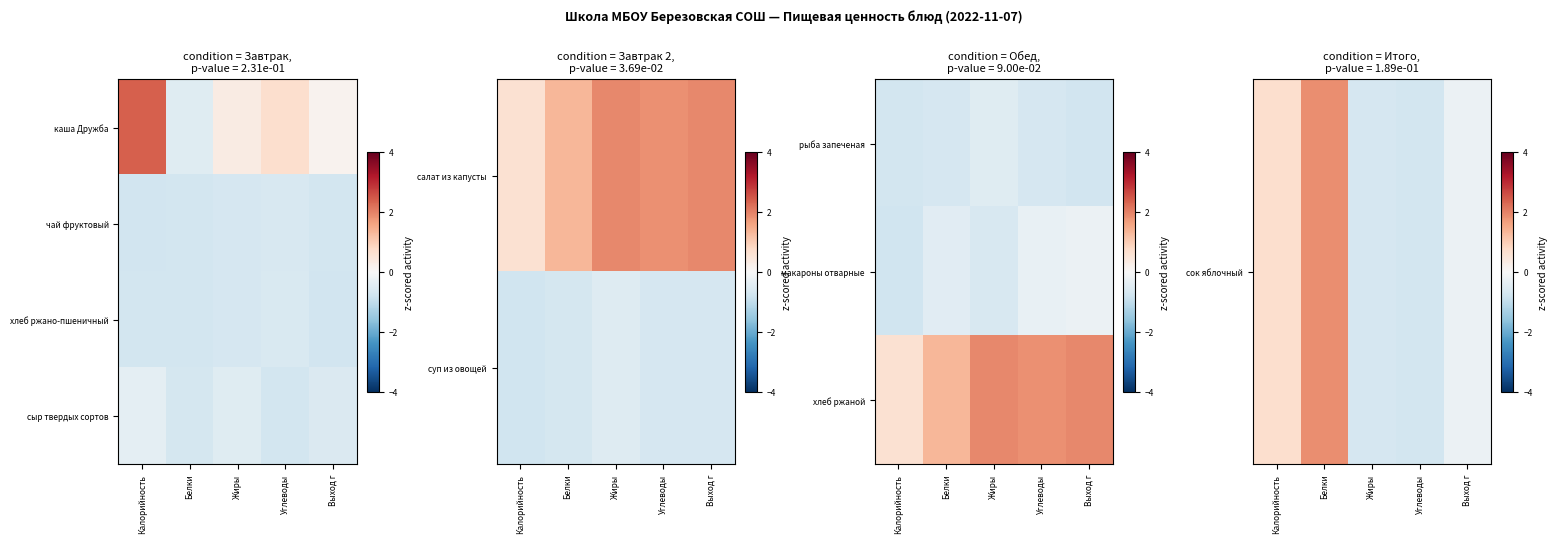

True or false: сыр твердых сортов has a value of -0.5 at Жиры.

True